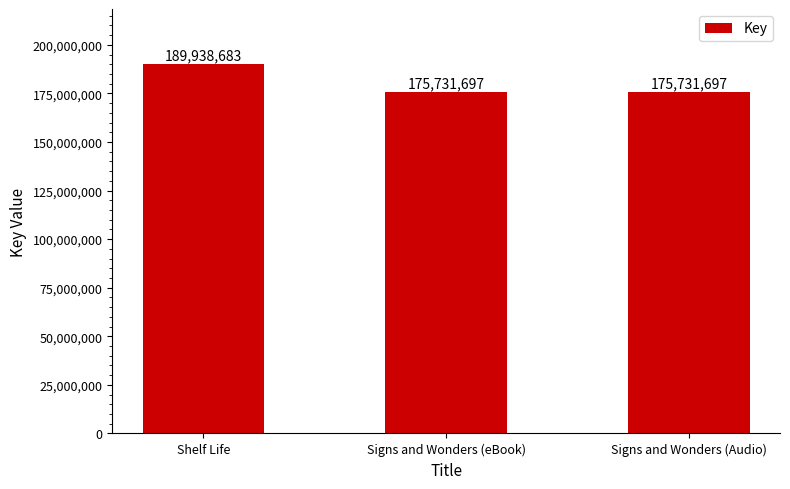

What is the label of the 3rd bar from the left?

Signs and Wonders (Audio)